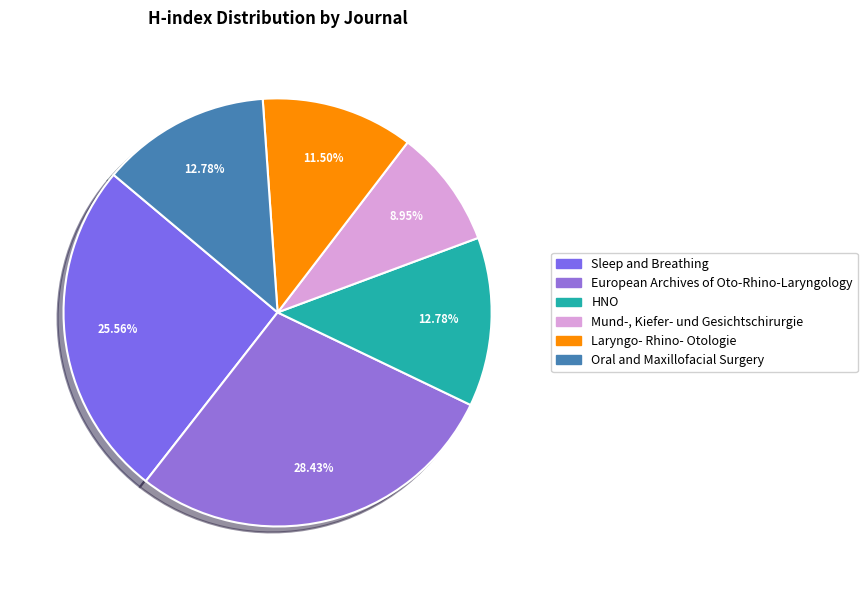

What percentage is the HNO slice, to the nearest percent?

13%